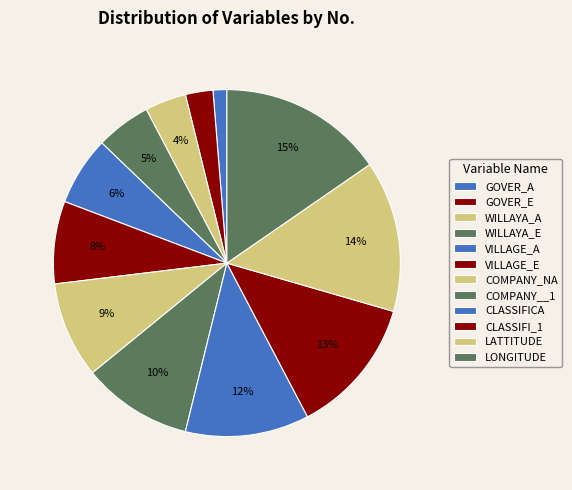

To the nearest percent, what is the combined percentage of COMPANY__1 and GOVER_A?

12%